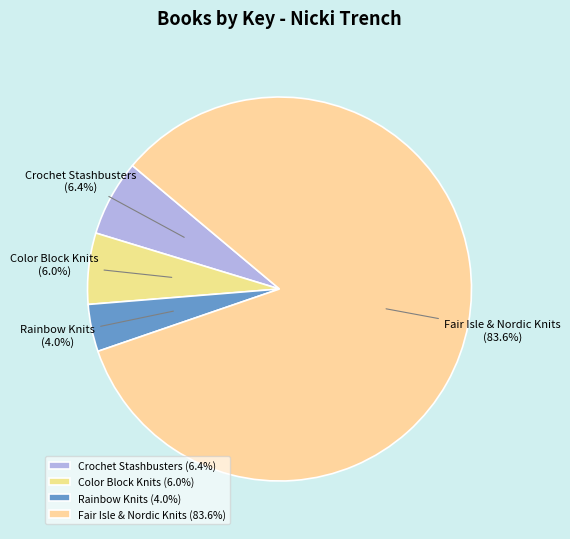

How many slices are in this pie chart?

4